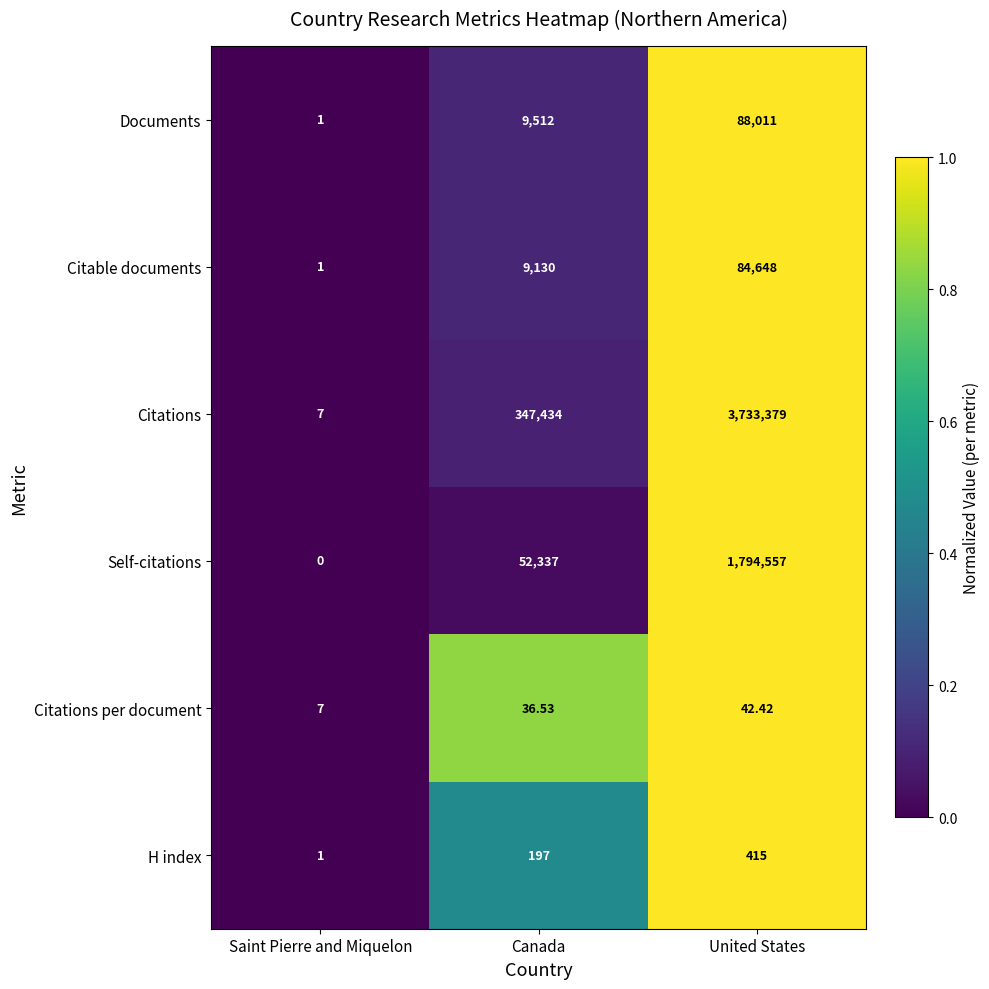

How many distinct data groups are displayed?

6